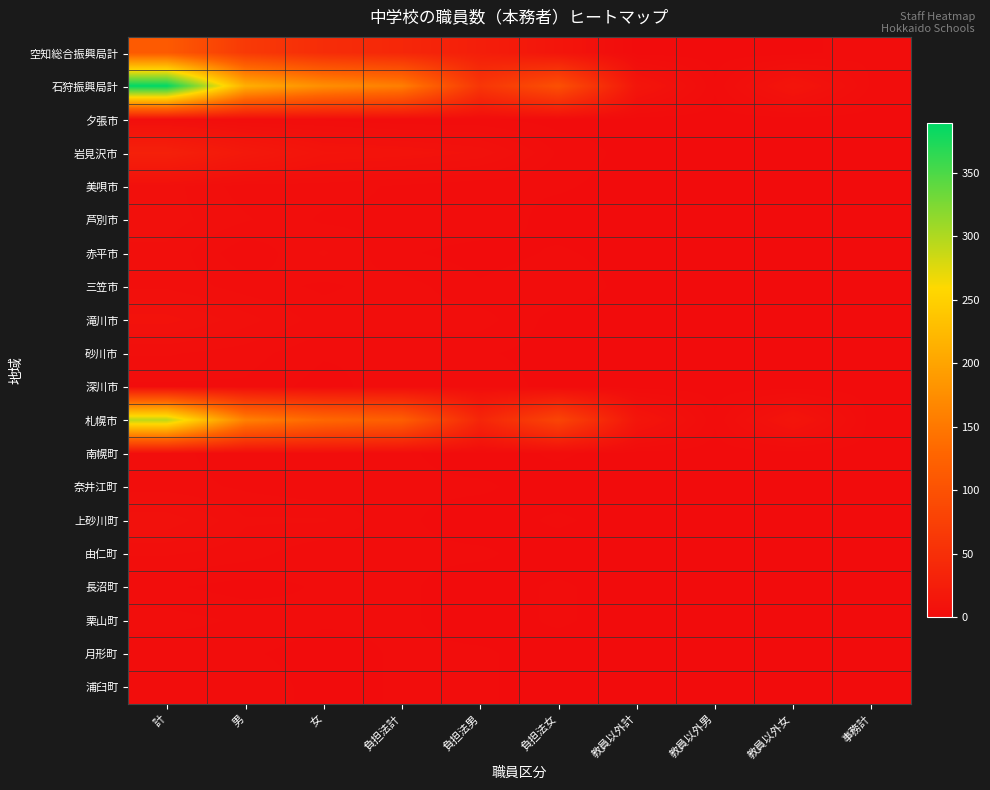

Reading left to right, transcribe all the data shown in this chart.

空知総合振興局計: 計=113	男=66	女=47	負担法計=39	負担法男=26	負担法女=13	教員以外計=0	教員以外男=0	教員以外女=0	事務計=2
石狩振興局計: 計=389	男=213	女=176	負担法計=158	負担法男=60	負担法女=98	教員以外計=13	教員以外男=1	教員以外女=12	事務計=2
夕張市: 計=4	男=2	女=2	負担法計=1	負担法男=1	負担法女=0	教員以外計=0	教員以外男=0	教員以外女=0	事務計=0
岩見沢市: 計=29	男=18	女=11	負担法計=10	負担法男=8	負担法女=2	教員以外計=0	教員以外男=0	教員以外女=0	事務計=0
美唄市: 計=6	男=3	女=3	負担法計=2	負担法男=1	負担法女=1	教員以外計=0	教員以外男=0	教員以外女=0	事務計=0
芦別市: 計=6	男=4	女=2	負担法計=2	負担法男=2	負担法女=0	教員以外計=0	教員以外男=0	教員以外女=0	事務計=0
赤平市: 計=5	男=1	女=4	負担法計=1	負担法男=0	負担法女=1	教員以外計=0	教員以外男=0	教員以外女=0	事務計=0
三笠市: 計=5	男=3	女=2	負担法計=3	負担法男=1	負担法女=2	教員以外計=0	教員以外男=0	教員以外女=0	事務計=0
滝川市: 計=9	男=6	女=3	負担法計=3	負担法男=3	負担法女=0	教員以外計=0	教員以外男=0	教員以外女=0	事務計=0
砂川市: 計=4	男=3	女=1	負担法計=1	負担法男=1	負担法女=0	教員以外計=0	教員以外男=0	教員以外女=0	事務計=0
深川市: 計=2	男=2	女=0	負担法計=2	負担法男=2	負担法女=0	教員以外計=0	教員以外男=0	教員以外女=0	事務計=0
札幌市: 計=293	男=161	女=132	負担法計=119	負担法男=37	負担法女=82	教員以外計=13	教員以外男=1	教員以外女=12	事務計=0
南幌町: 計=3	男=1	女=2	負担法計=1	負担法男=0	負担法女=1	教員以外計=0	教員以外男=0	教員以外女=0	事務計=0
奈井江町: 計=3	男=2	女=1	負担法計=1	負担法男=1	負担法女=0	教員以外計=0	教員以外男=0	教員以外女=0	事務計=0
上砂川町: 計=8	男=4	女=4	負担法計=1	負担法男=0	負担法女=1	教員以外計=0	教員以外男=0	教員以外女=0	事務計=0
由仁町: 計=4	男=3	女=1	負担法計=1	負担法男=1	負担法女=0	教員以外計=0	教員以外男=0	教員以外女=0	事務計=0
長沼町: 計=1	男=0	女=1	負担法計=1	負担法男=0	負担法女=1	教員以外計=0	教員以外男=0	教員以外女=0	事務計=0
栗山町: 計=3	男=2	女=1	負担法計=1	負担法男=0	負担法女=1	教員以外計=0	教員以外男=0	教員以外女=0	事務計=0
月形町: 計=1	男=1	女=0	負担法計=1	負担法男=1	負担法女=0	教員以外計=0	教員以外男=0	教員以外女=0	事務計=0
浦臼町: 計=2	男=2	女=0	負担法計=1	負担法男=1	負担法女=0	教員以外計=0	教員以外男=0	教員以外女=0	事務計=0